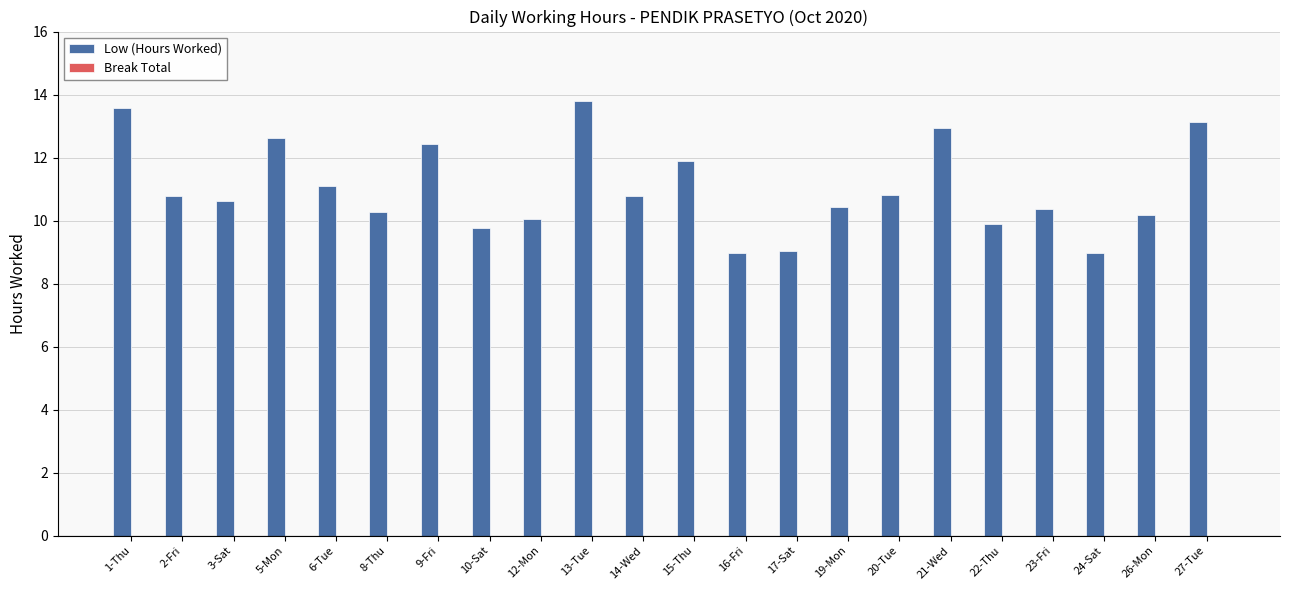

At which category does the chart reach its peak across all series?

13-Tue